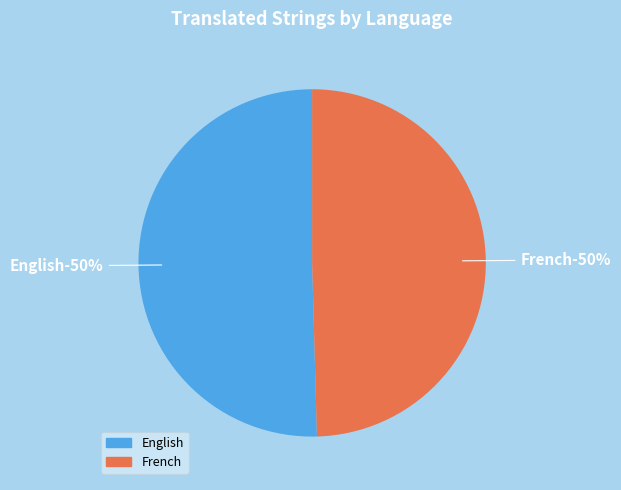

Combined, what portion of the pie is English and French?

100.0%